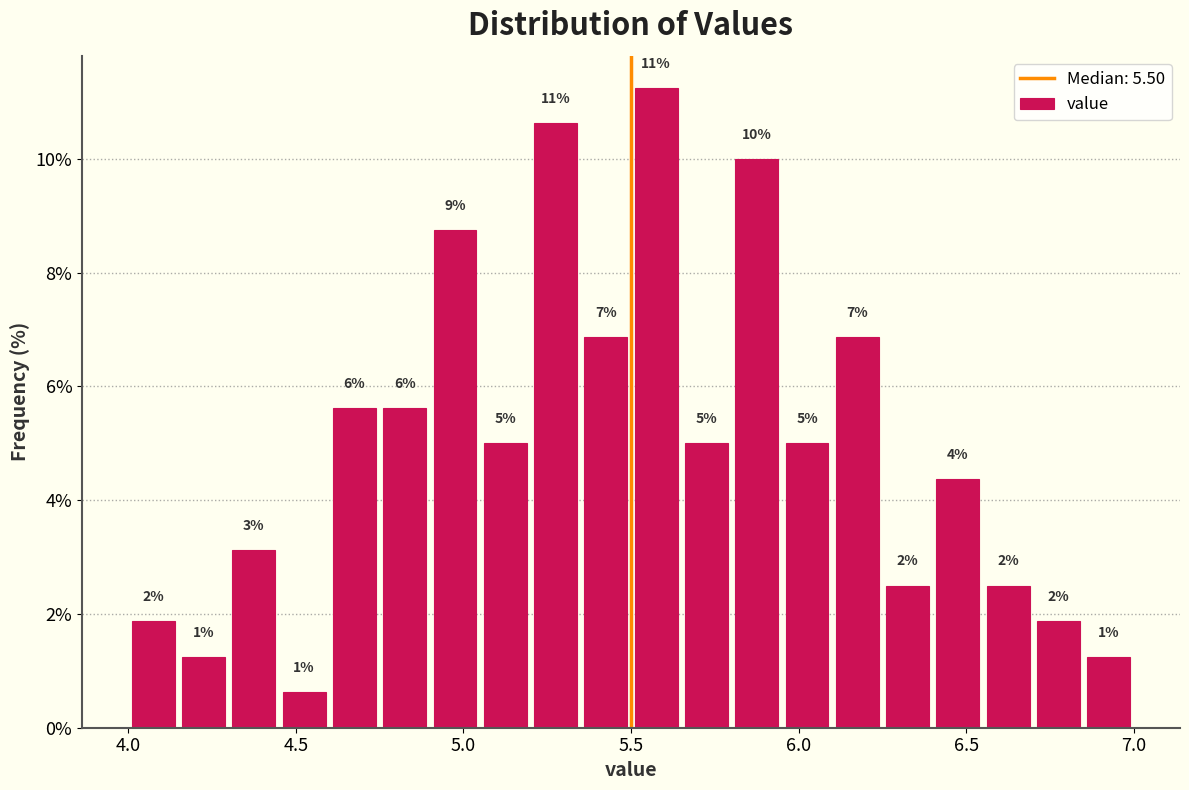

Read against the x-axis, roughly where is the centre of the tallest bar?

5.60